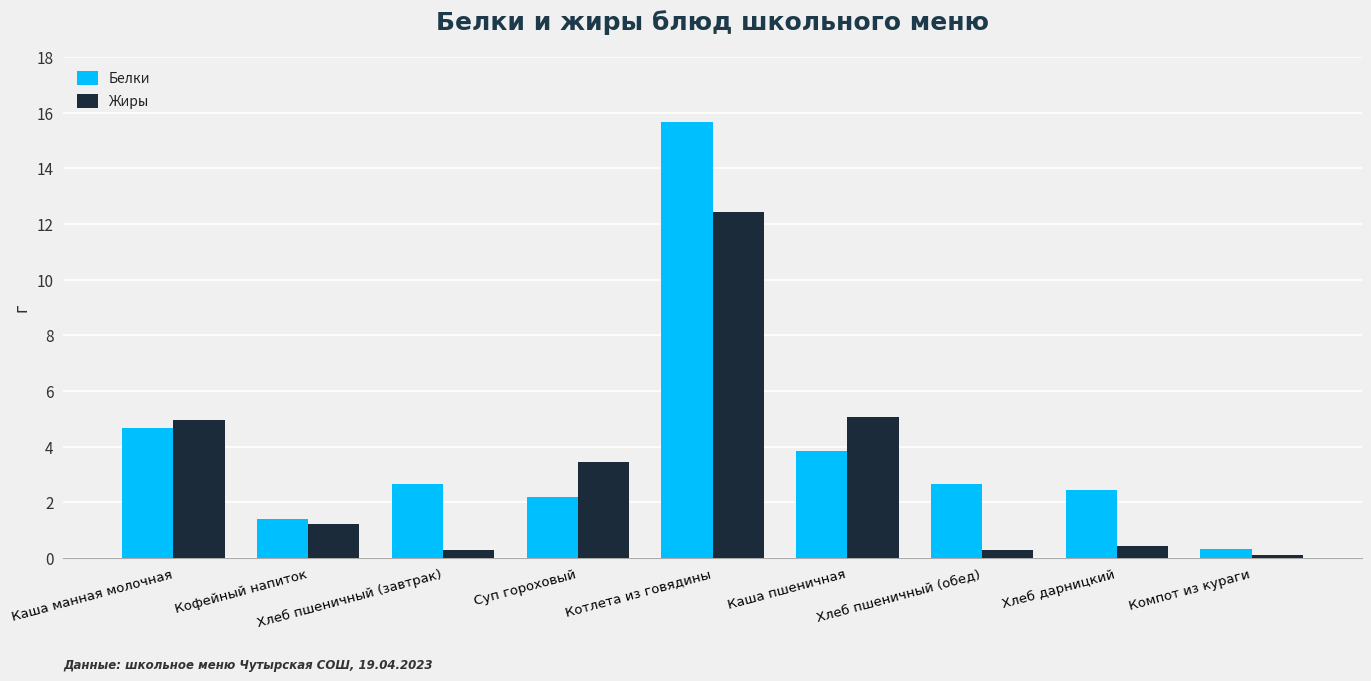

Reading left to right, transcribe all the data shown in this chart.

Белки: 4.7	1.4	2.7	2.2	15.7	3.8	2.7	2.4	0.3
Жиры: 4.9	1.2	0.3	3.4	12.4	5.1	0.3	0.4	0.1